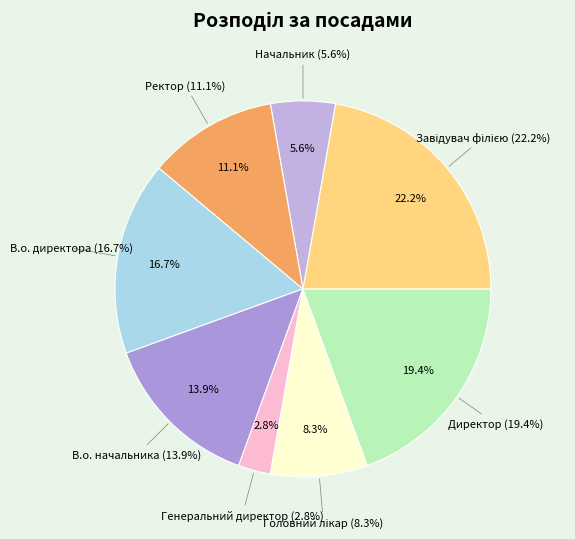

How many segments does this pie chart have?

8